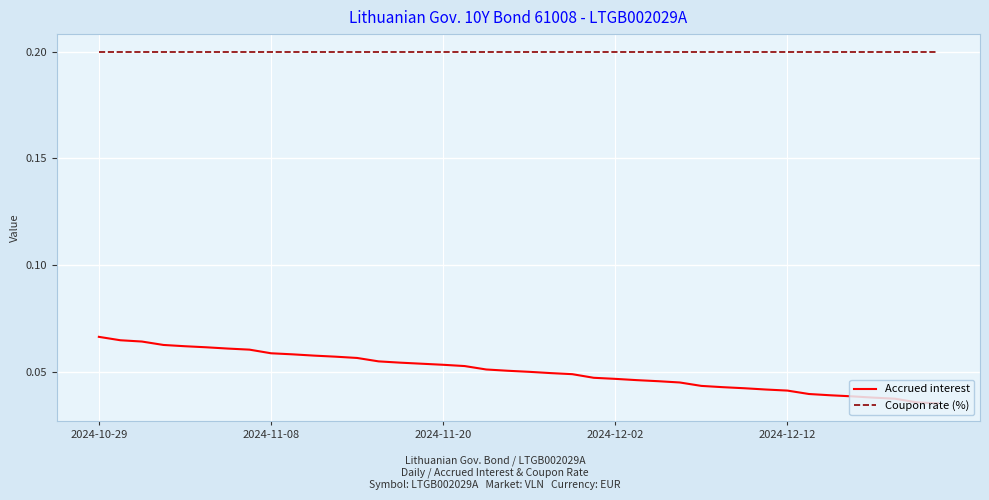

True or false: Coupon rate (%) and Accrued interest intersect in this chart.

False